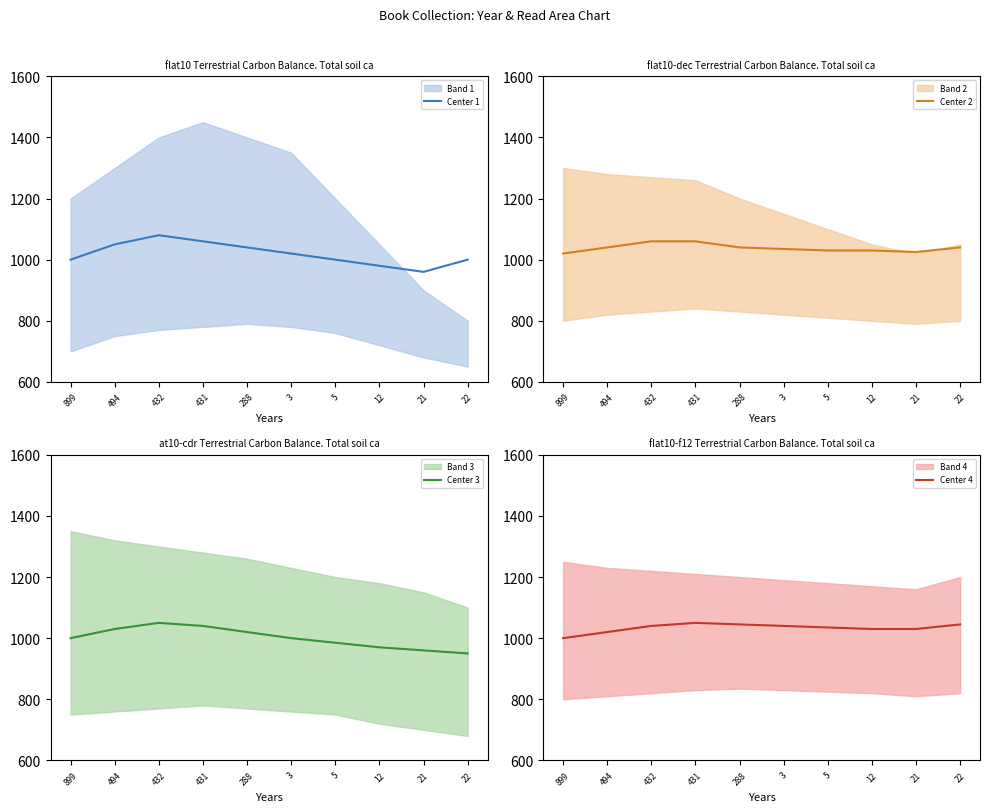

Is it true that Center 1 equals 257 at 288?

False